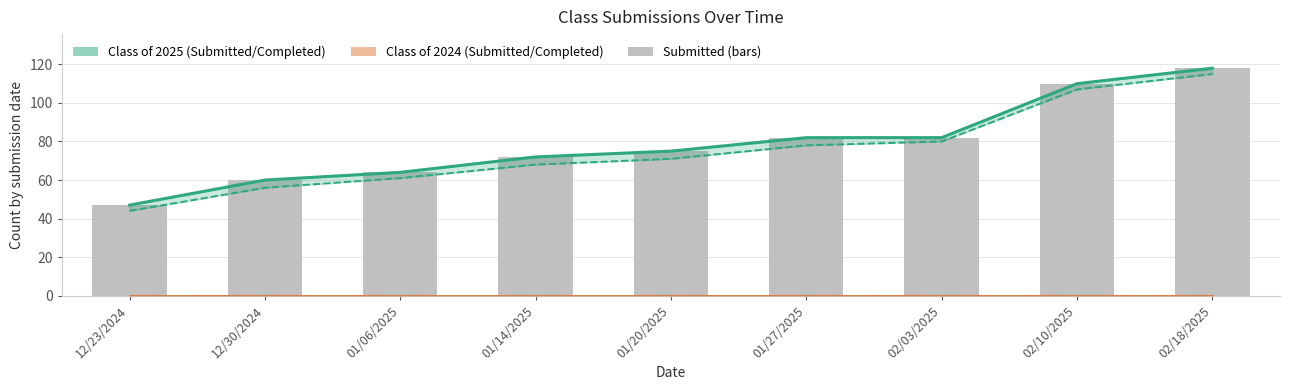

Where is Class of 2024 Completed nearest to the value 0?

12/23/2024